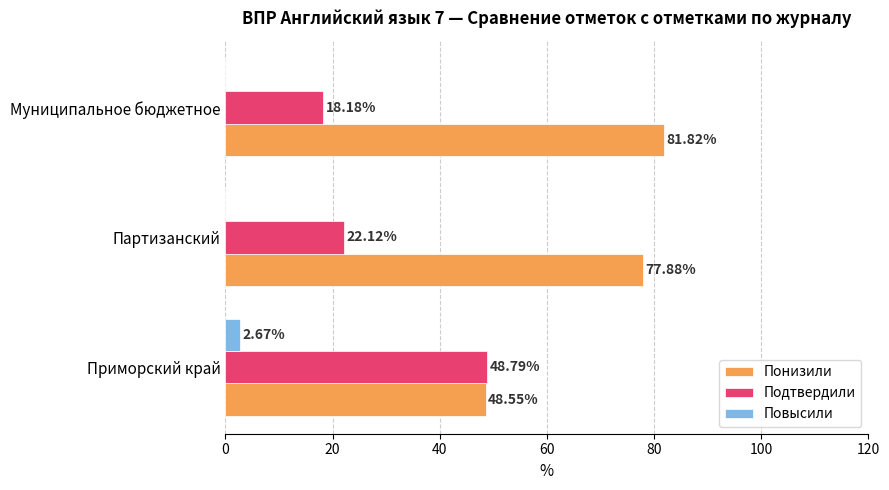

What is the sum of the Подтвердили values at Партизанский and Приморский край?

70.9